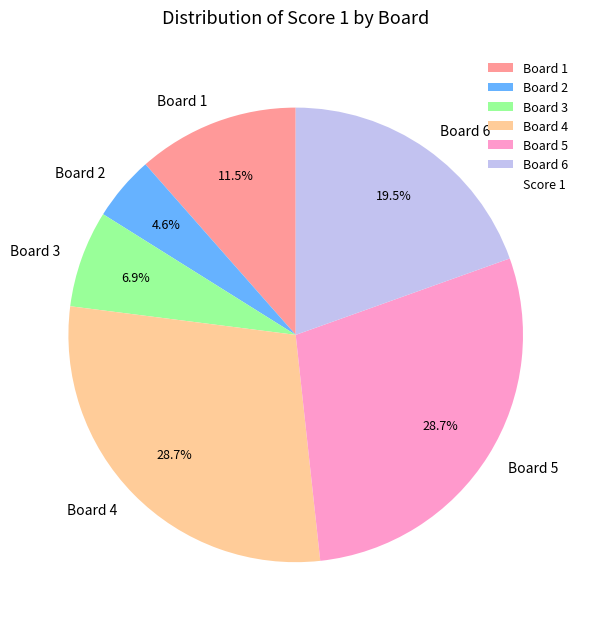

How many segments does this pie chart have?

6